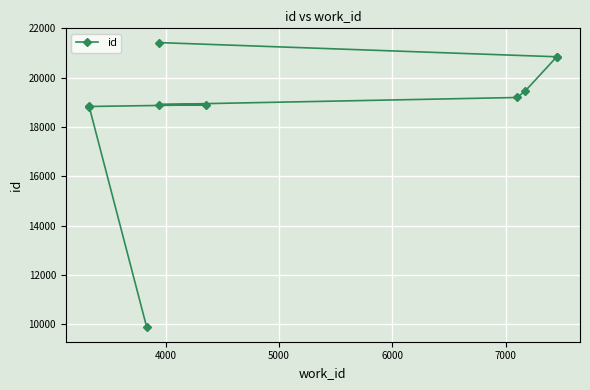

The value at 5000 is 11264. True or false?

False